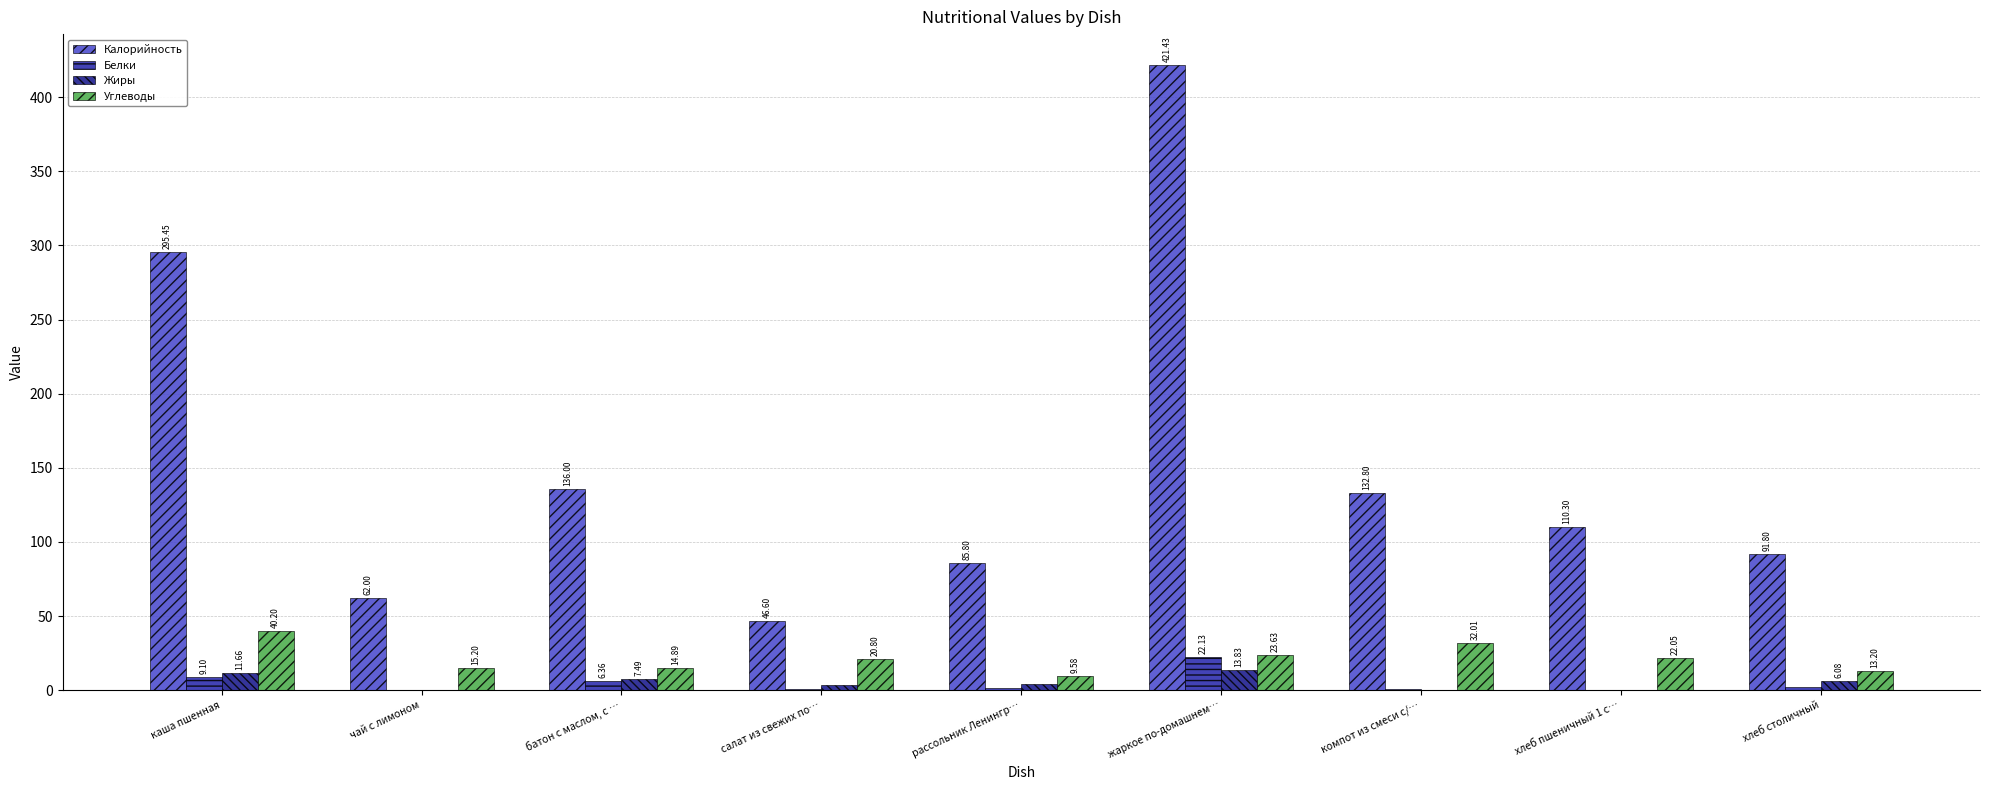

How many categories are shown in the chart?

9